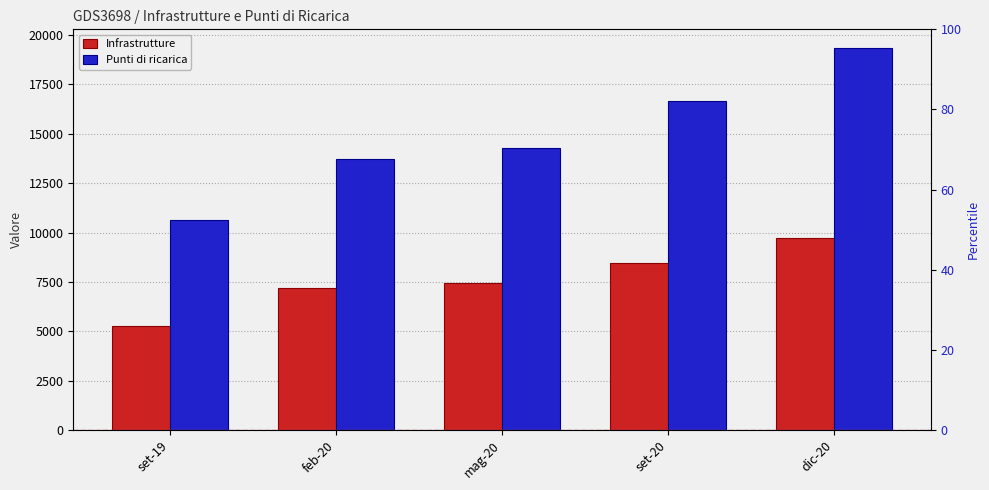

Which series has the largest total across all categories?

Punti di ricarica